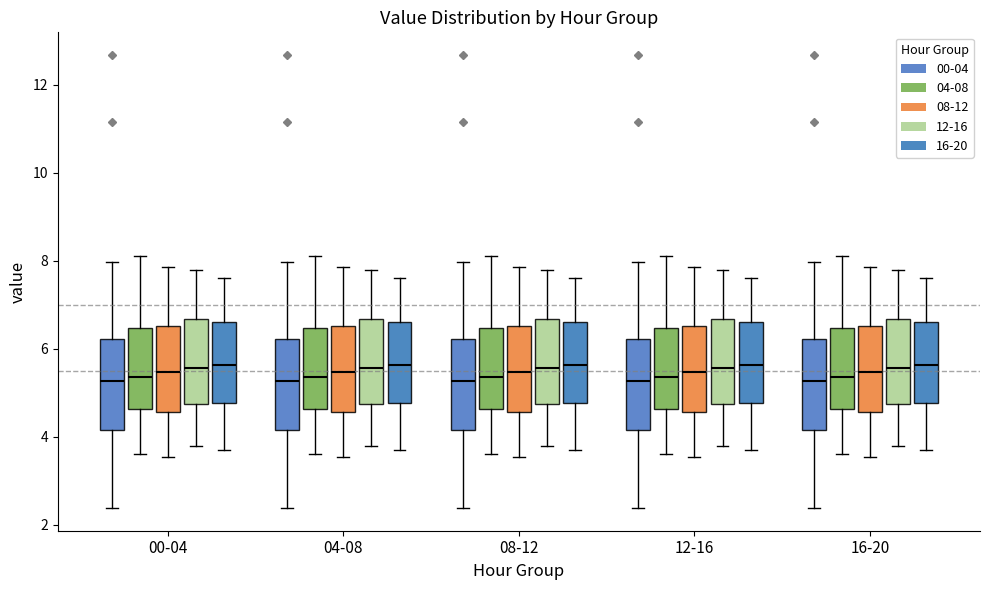

Where does the upper whisker of the box for 08-12 (16-20) end on the y-axis? The values are not printed on the chart, so give them approximately, as read against the axis.

7.6